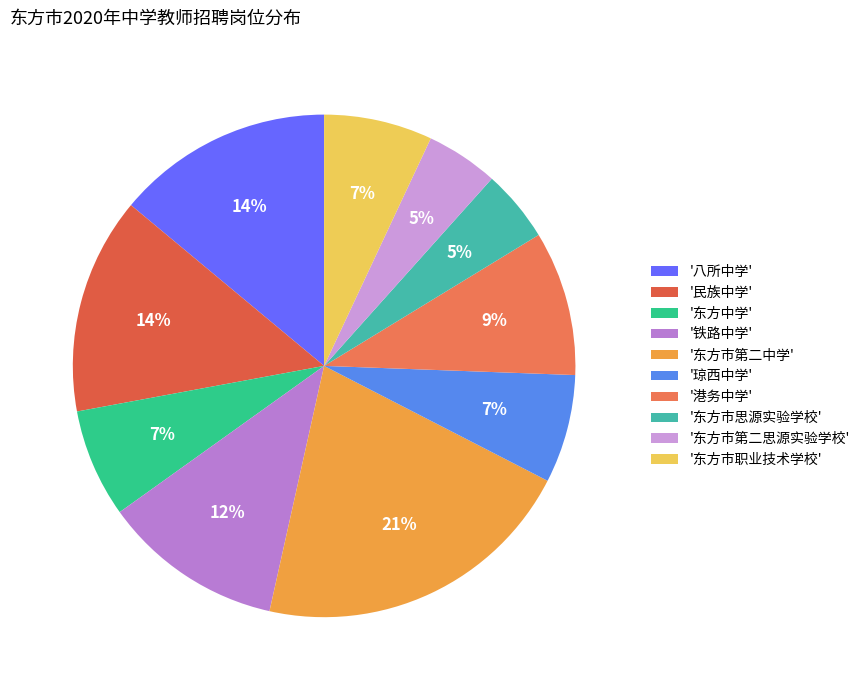

Count the number of slices in the pie.

10